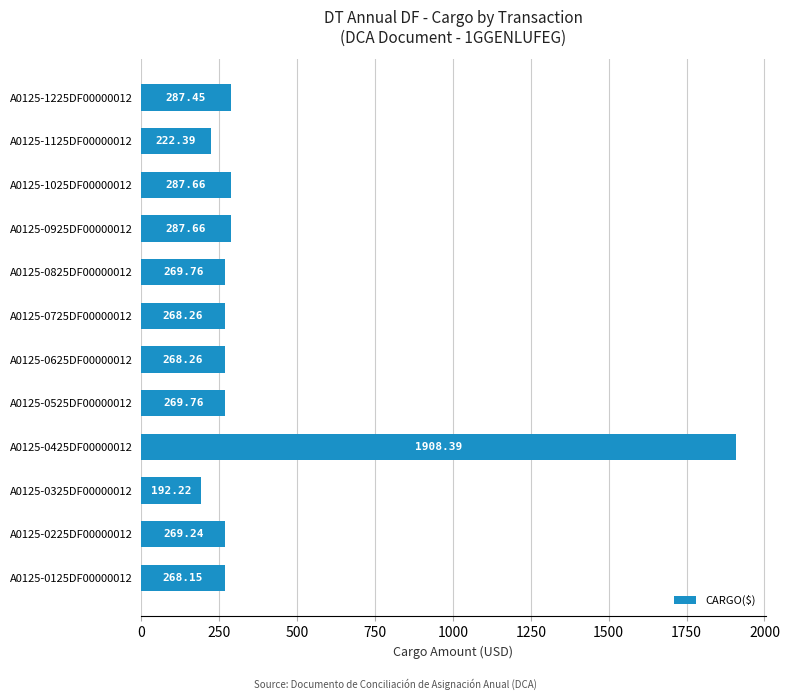

What is the average value?

399.9